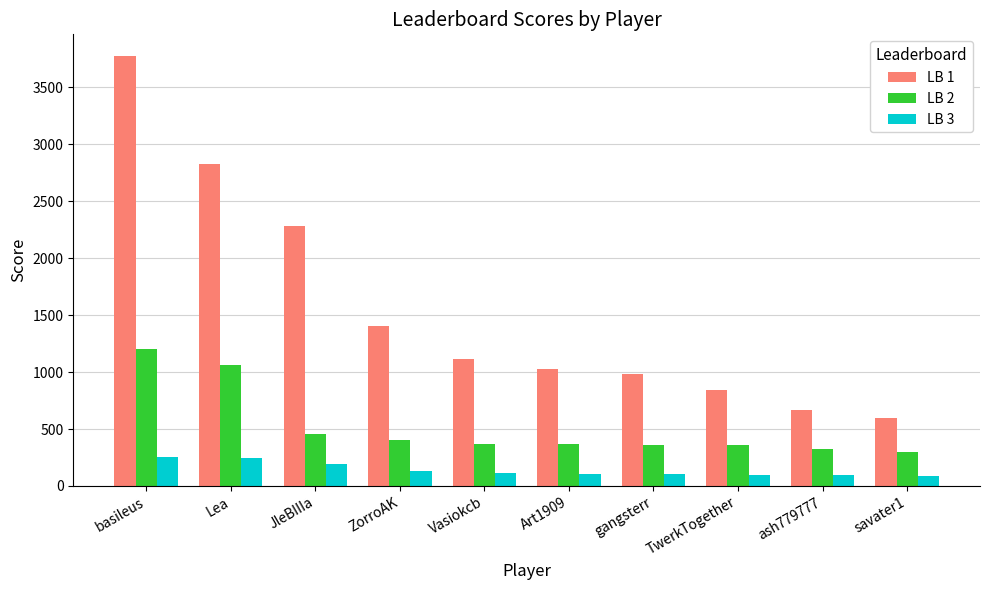

Is the value of LB 2 at savater1 greater than the value of LB 3 at savater1?

Yes